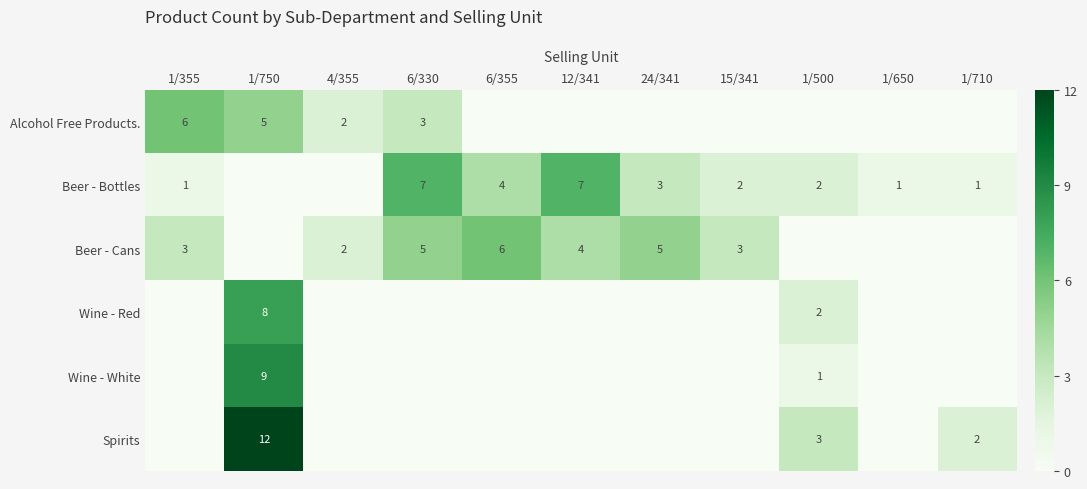

Is it true that Beer - Cans equals 2 at 6/330?

False